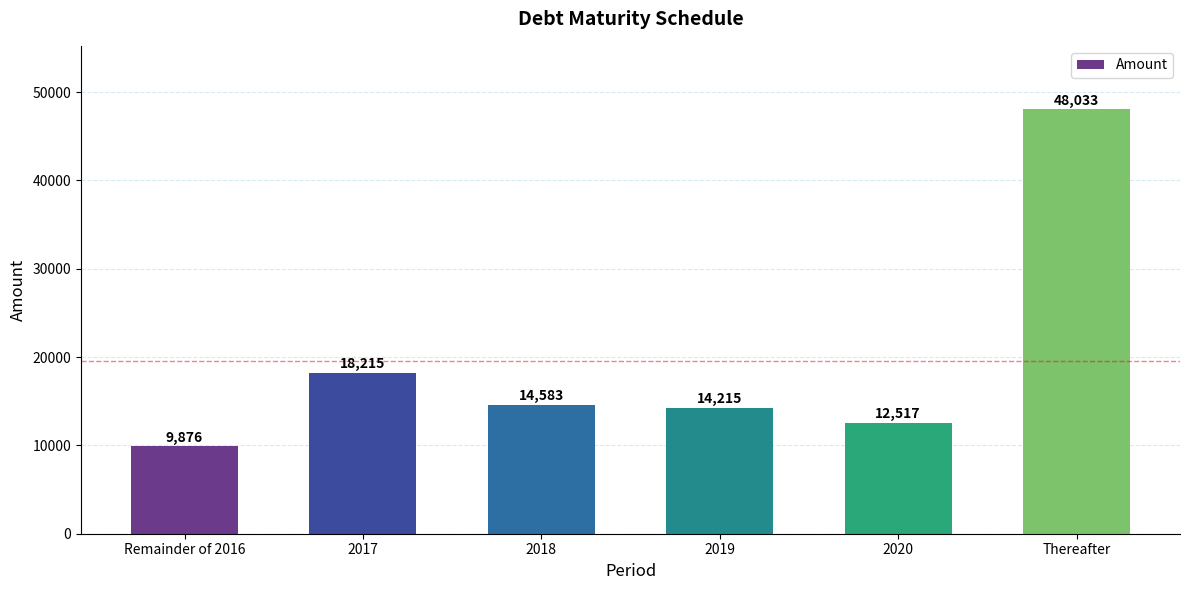

Is it true that the value at Remainder of 2016 is 9876?

True